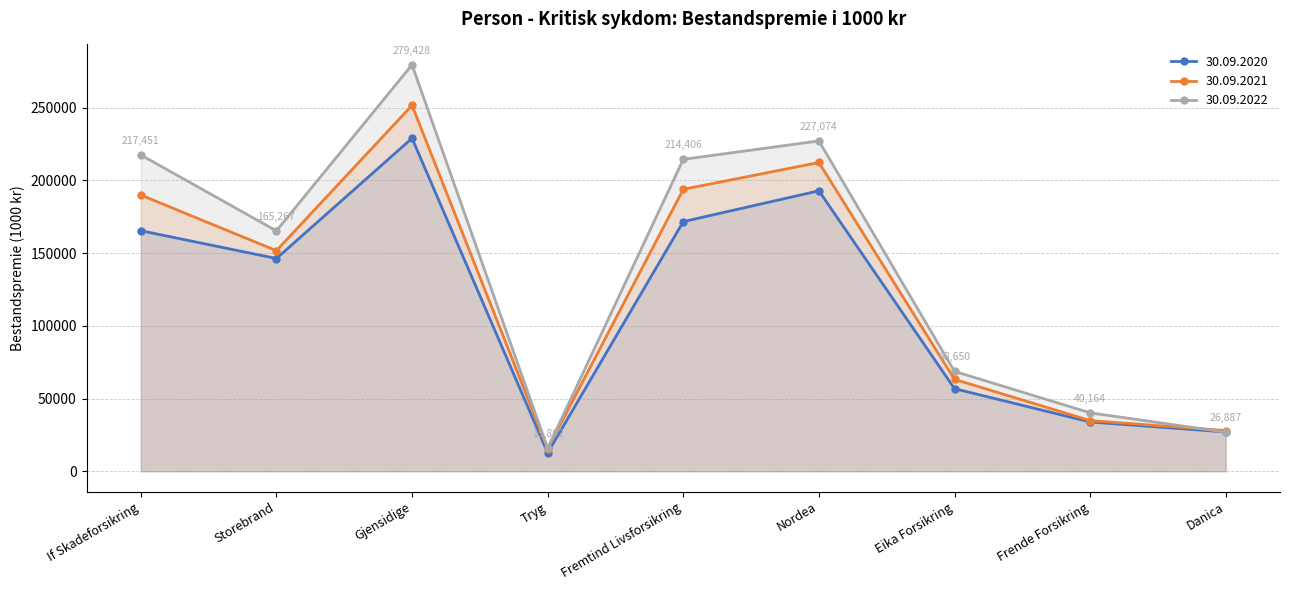

Reading left to right, transcribe all the data shown in this chart.

30.09.2020: If Skadeforsikring=165362	Storebrand=146253	Gjensidige=228907	Tryg=12661	Fremtind Livsforsikring=171602	Nordea=192791	Eika Forsikring=56777	Frende Forsikring=33873	Danica=27000
30.09.2021: If Skadeforsikring=189892	Storebrand=151639	Gjensidige=251521	Tryg=15588	Fremtind Livsforsikring=193800	Nordea=212258	Eika Forsikring=63183	Frende Forsikring=34822	Danica=27965
30.09.2022: If Skadeforsikring=217451	Storebrand=165267	Gjensidige=279428	Tryg=15802	Fremtind Livsforsikring=214406	Nordea=227074	Eika Forsikring=68650	Frende Forsikring=40164	Danica=26887